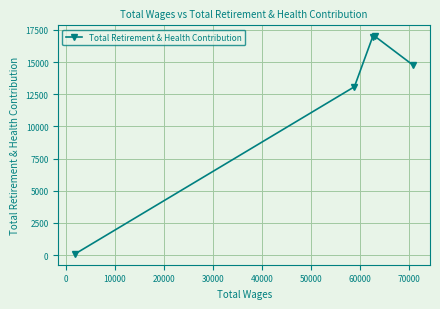

Is this an area chart (filled region under the line)?

No